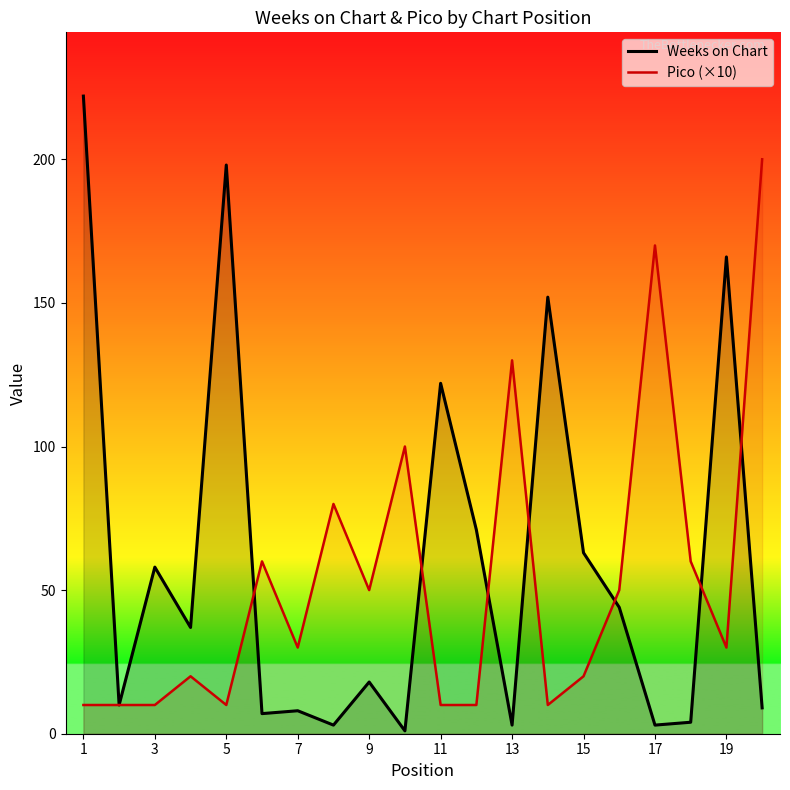

Which category has the highest value across all series?

1